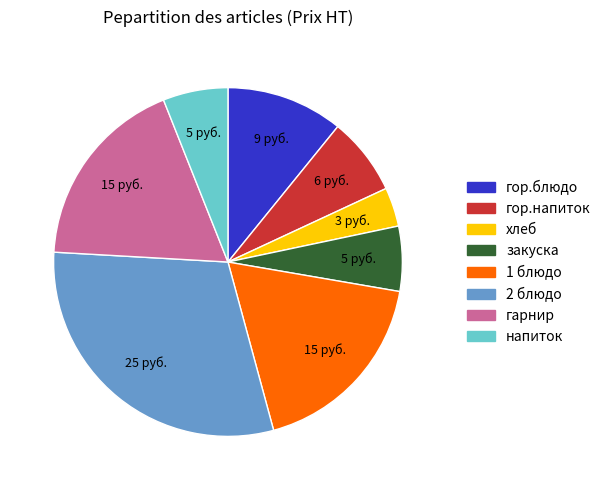

What is the largest slice in the pie chart?

2 блюдо